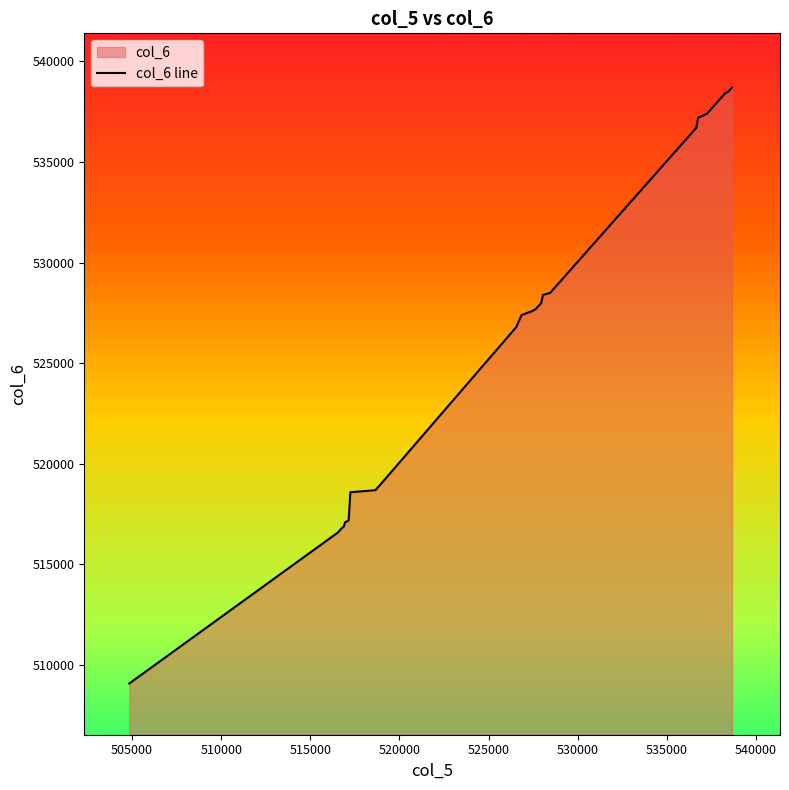

Reading right to left, list all the values displayed in this chart.

538690	538590	538490	538390	538190	537990	537790	537590	537390	537190	536690	536590	529090	528990	528890	528790	528690	528590	528490	528390	527990	527790	527690	527590	527390	526790	519090	518990	518890	518790	518690	518590	517190	517090	516890	516877	516790	516690	516590	509090